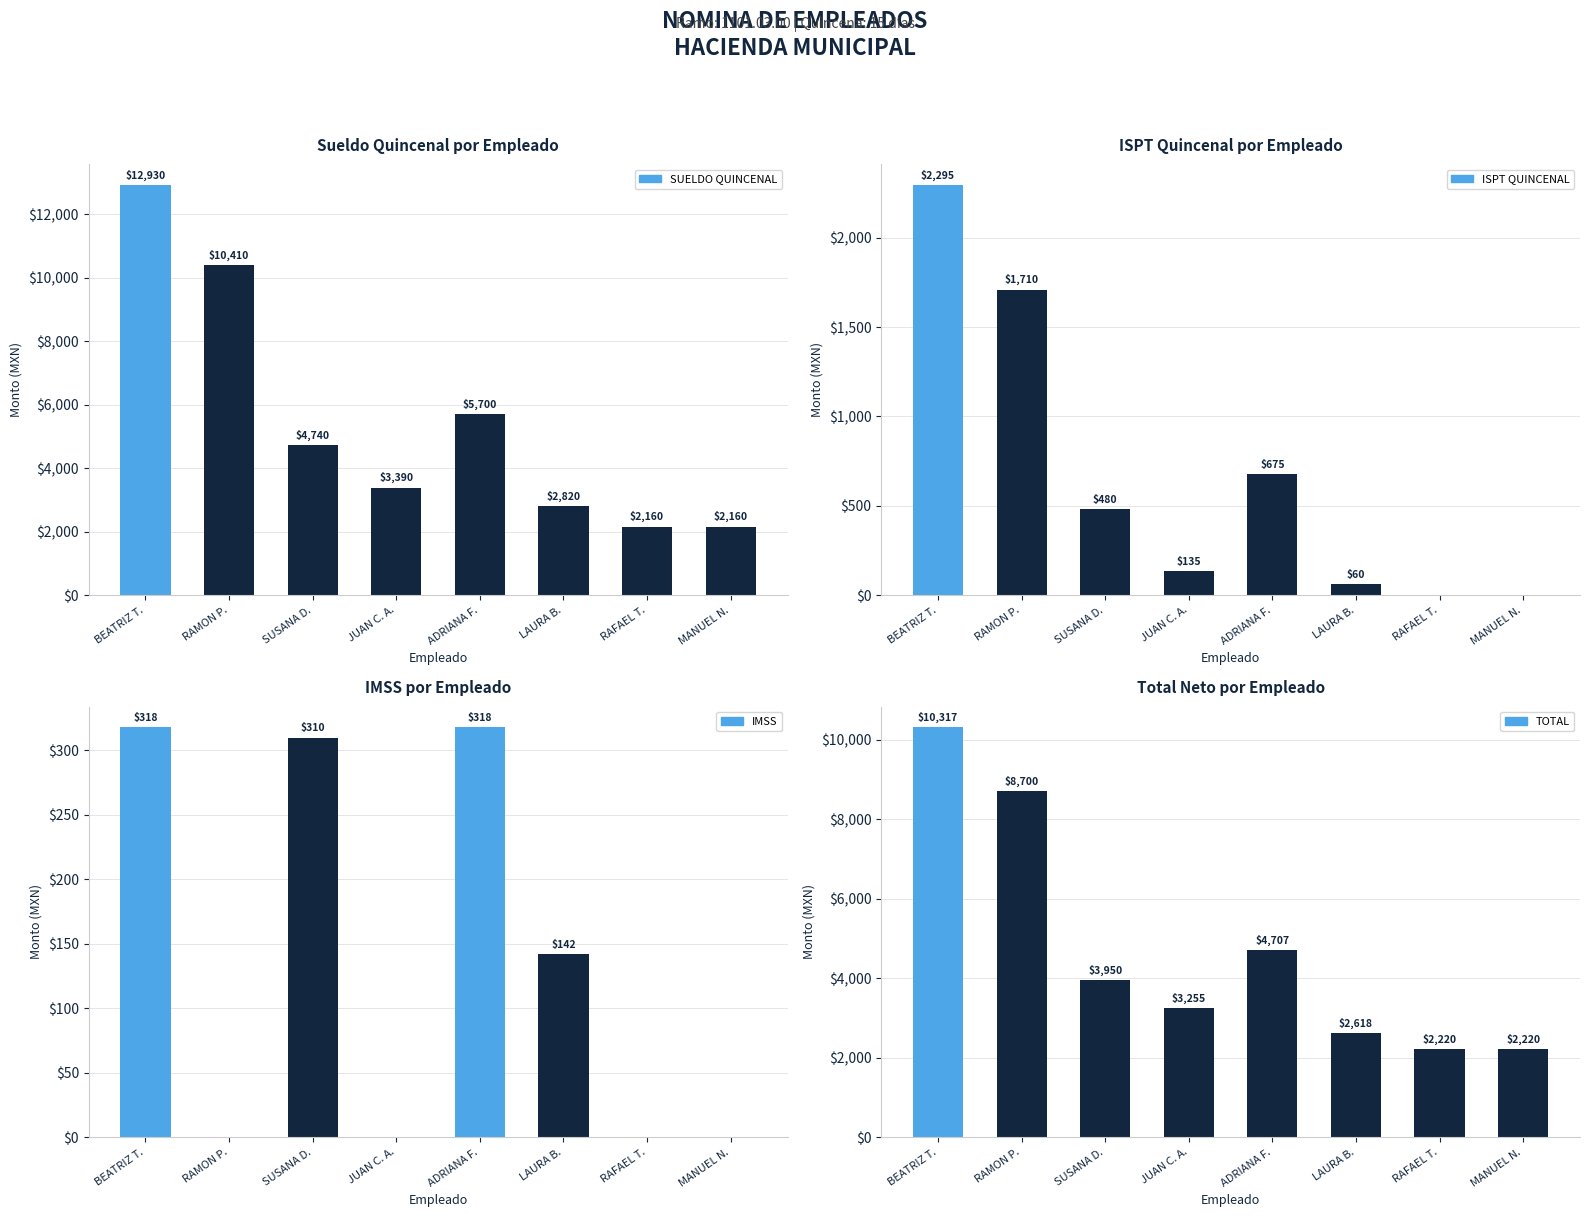

Which series changed the most between LAURA B. and RAFAEL T.?

SUELDO QUINCENAL